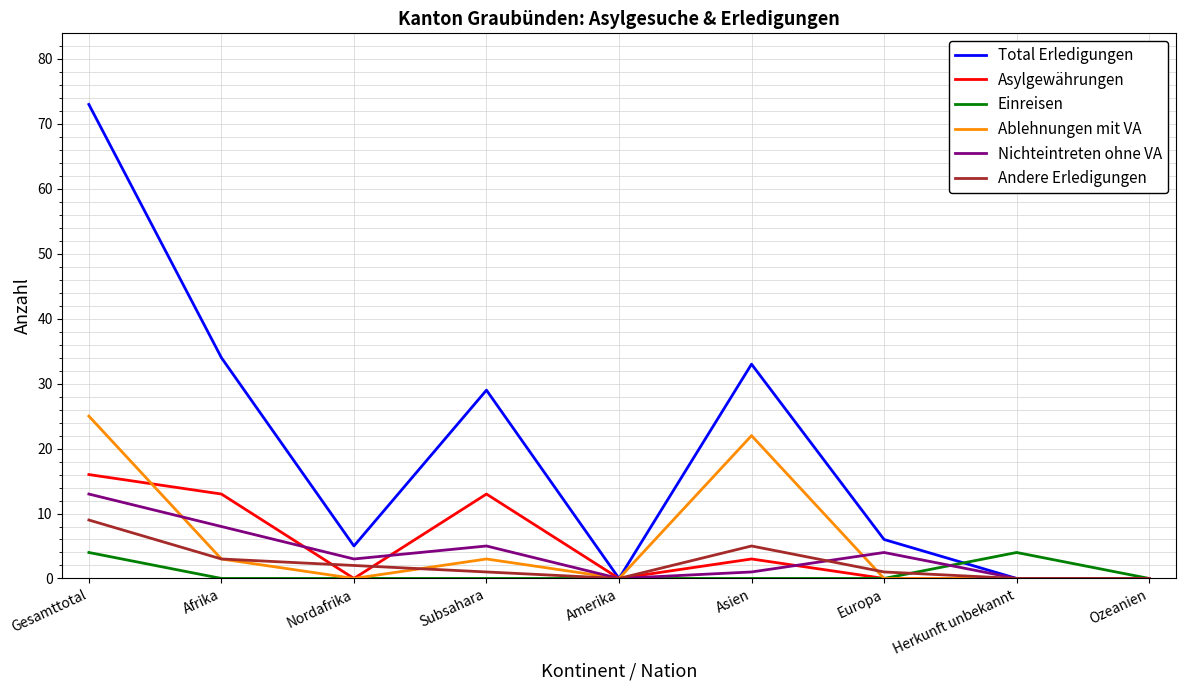

What is the sum of all Total Erledigungen values?

180